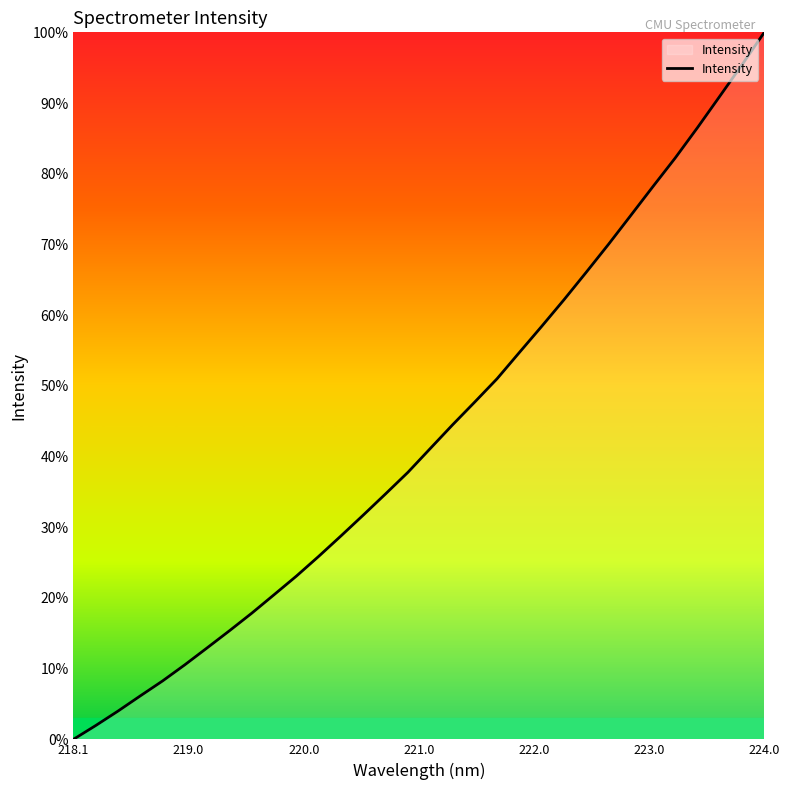

What is the greatest value displayed?

100.0